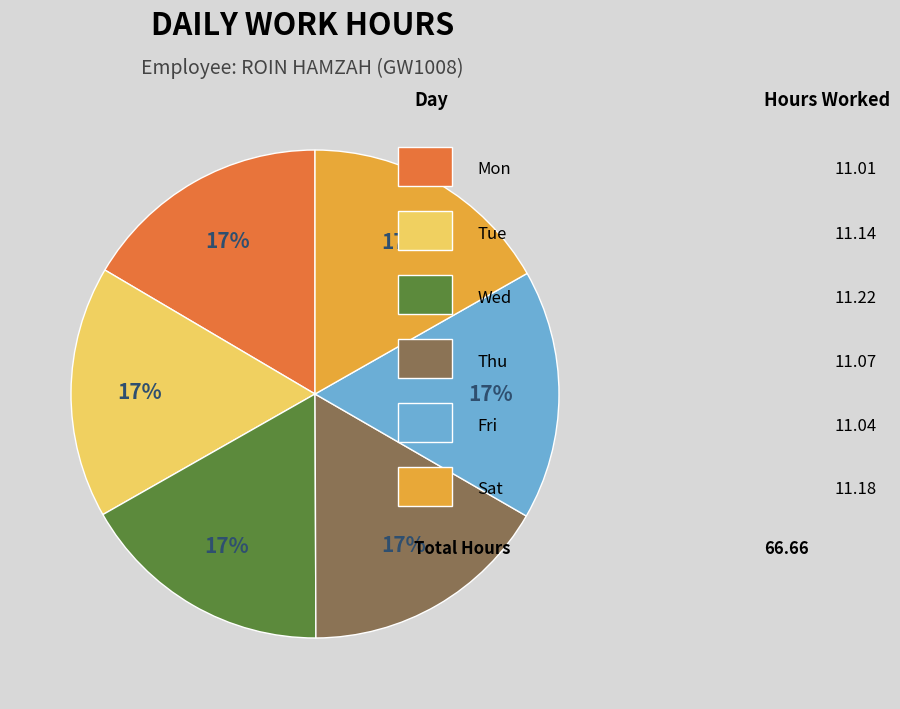

To the nearest percent, what is the average slice percentage?

17%